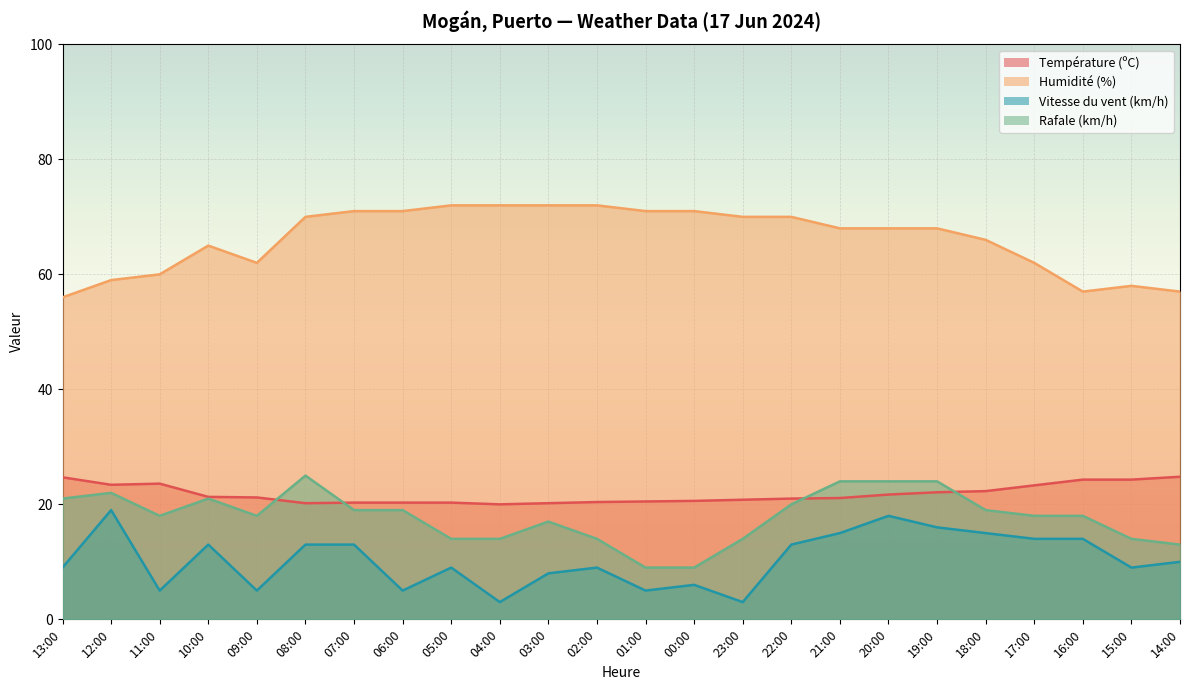

What are all the series names shown in the legend?

Température (ºC), Humidité (%), Vitesse du vent (km/h), Rafale (km/h)